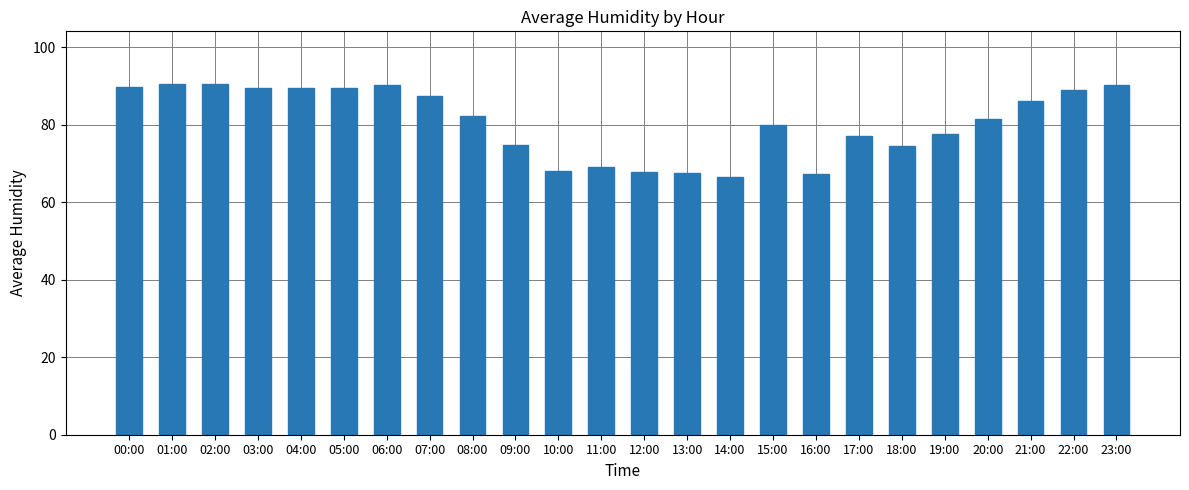

What is the label of the 1st bar from the right?

23:00